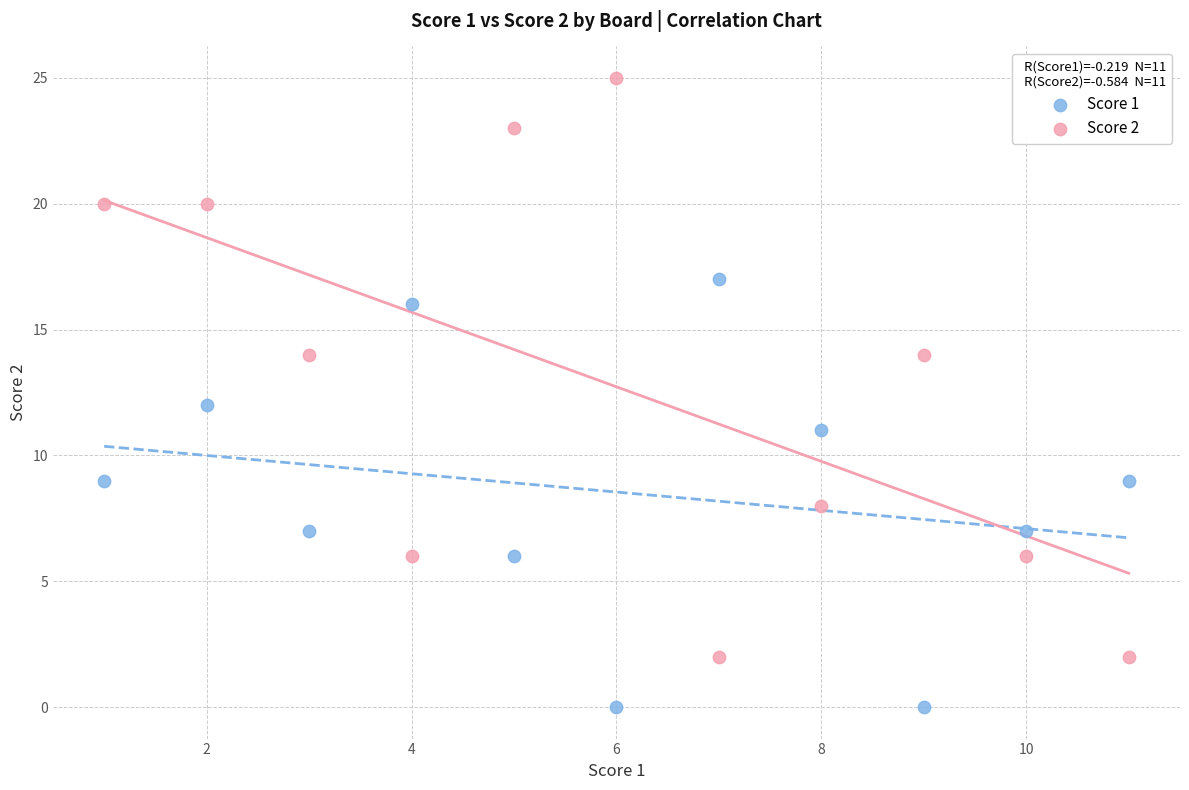

Which series contains the lowest Y value?

Score 1